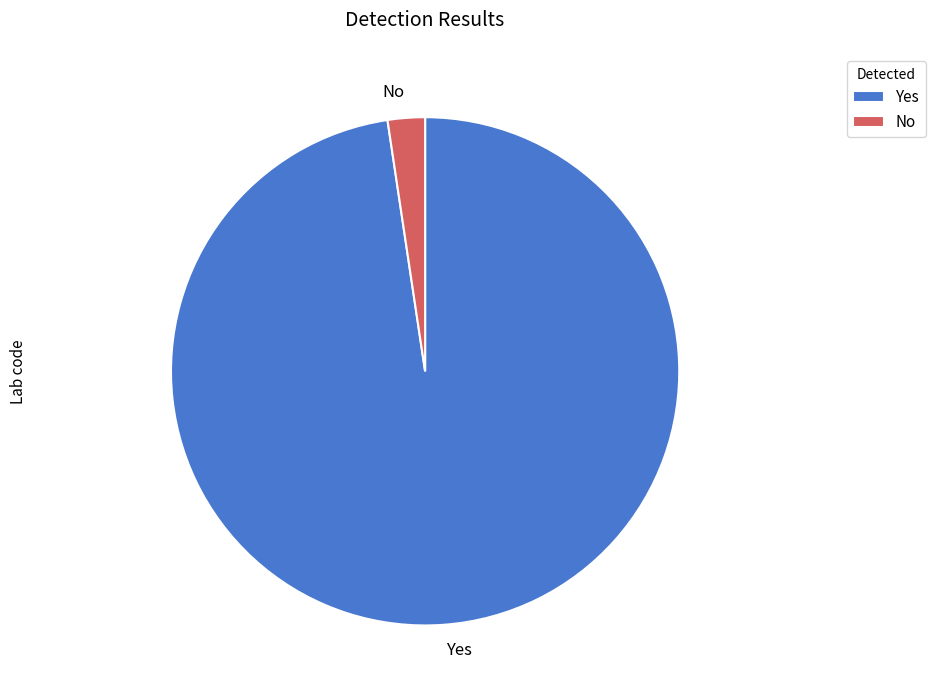

Which slice represents more than half of the pie?

Yes